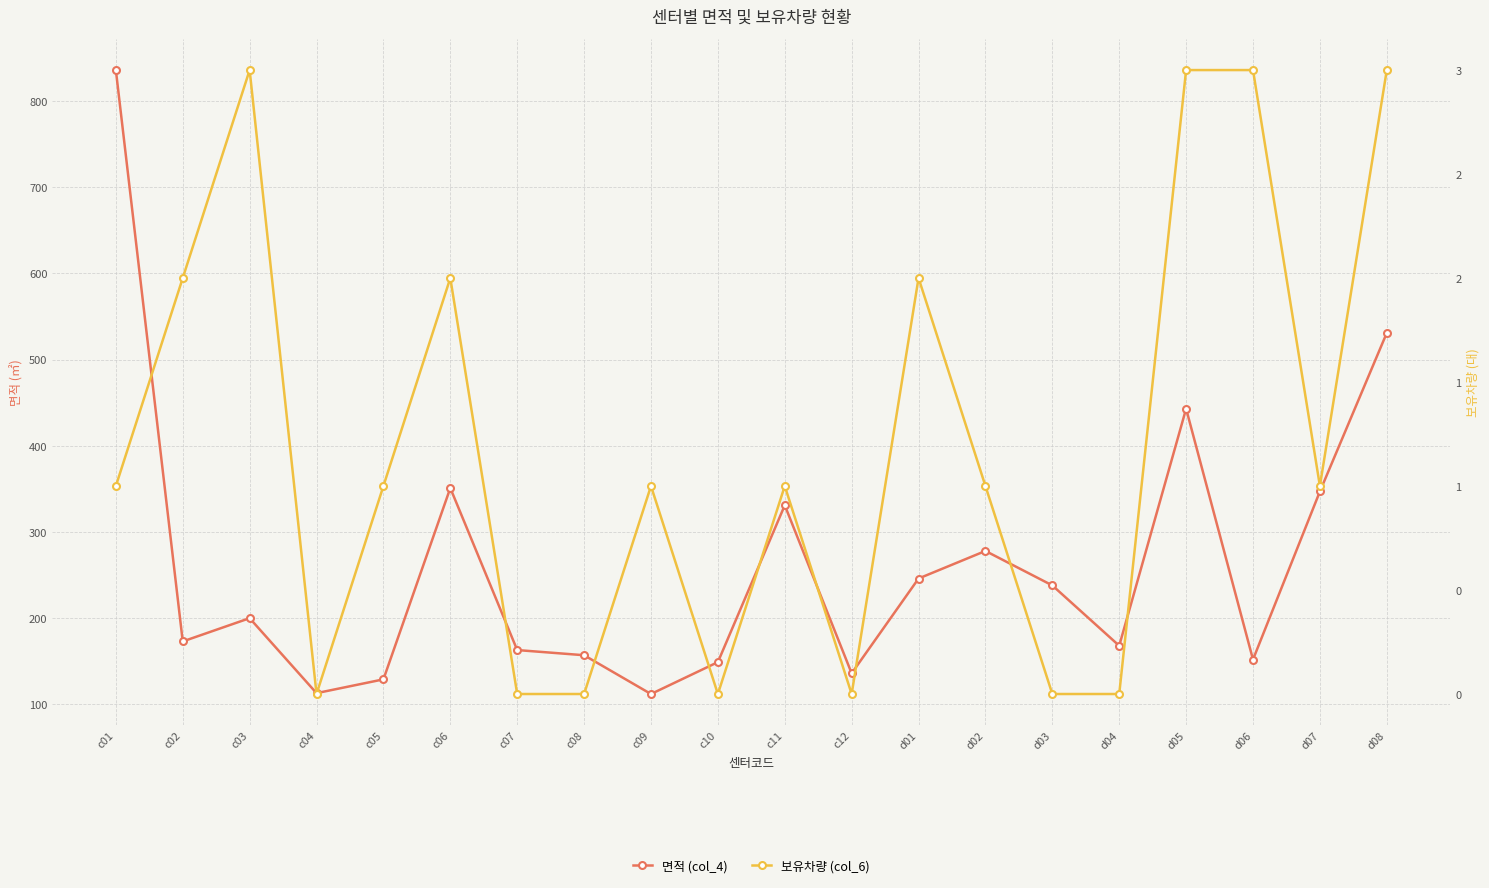

In 보유차량 (col_6), how many points are higher than both neighbors (excluding endpoints)?

5